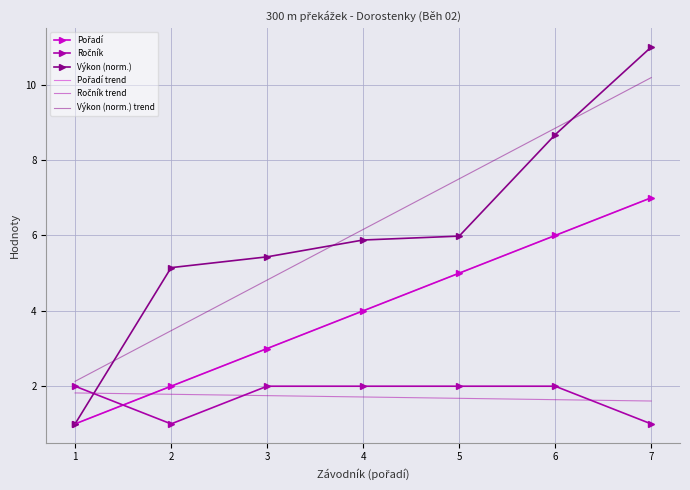

How many Ročník trend values are between 1 and 2?

7